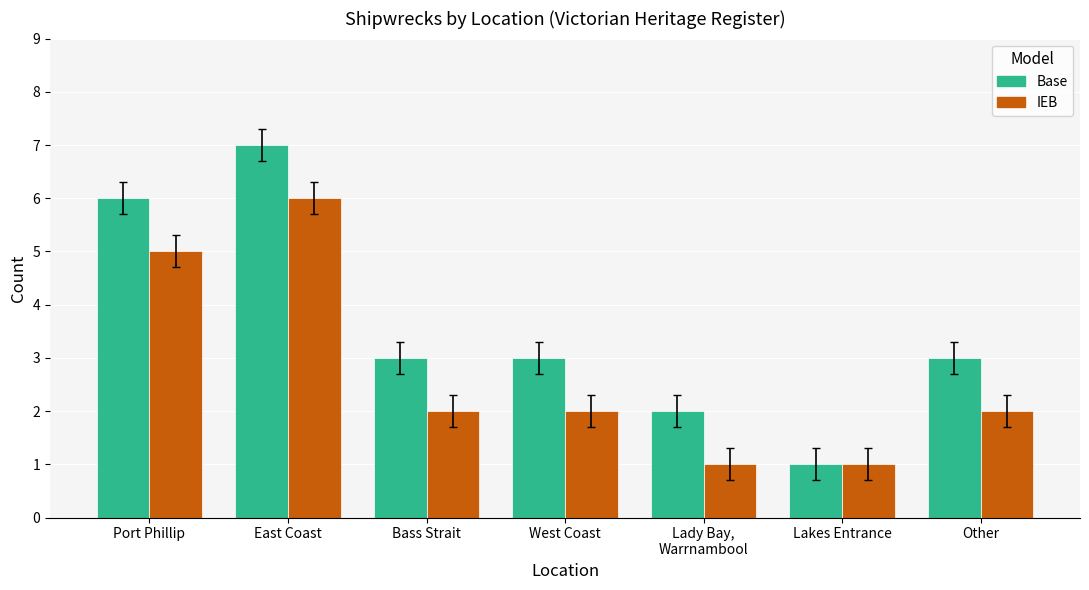

Which series has the widest spread of values?

Base